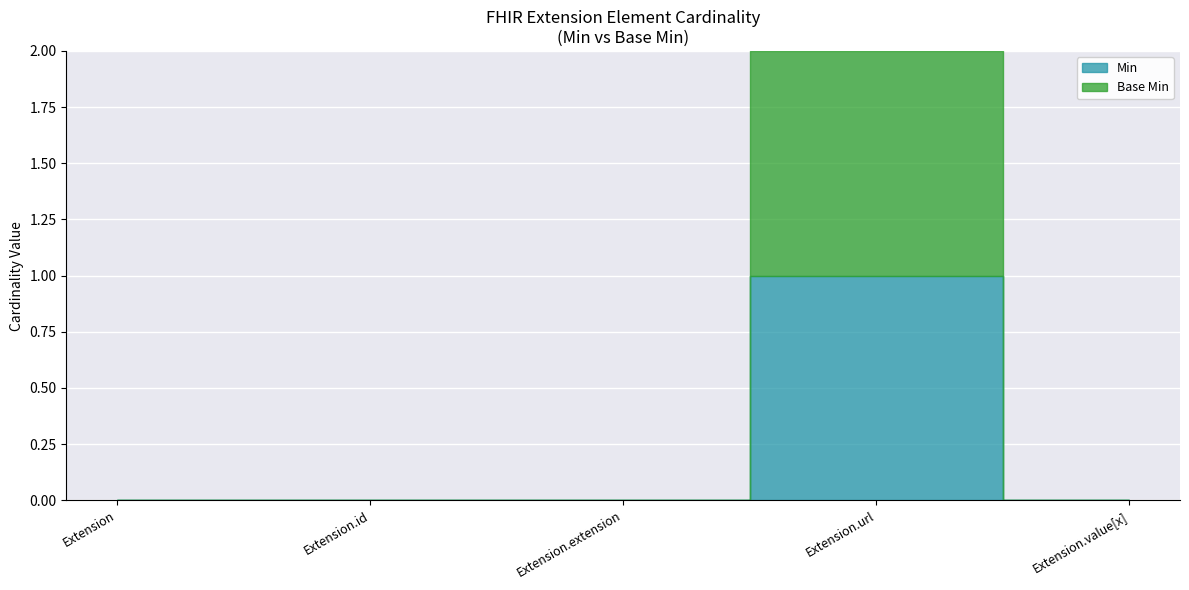

Does the chart display data point markers on the line(s)?

No